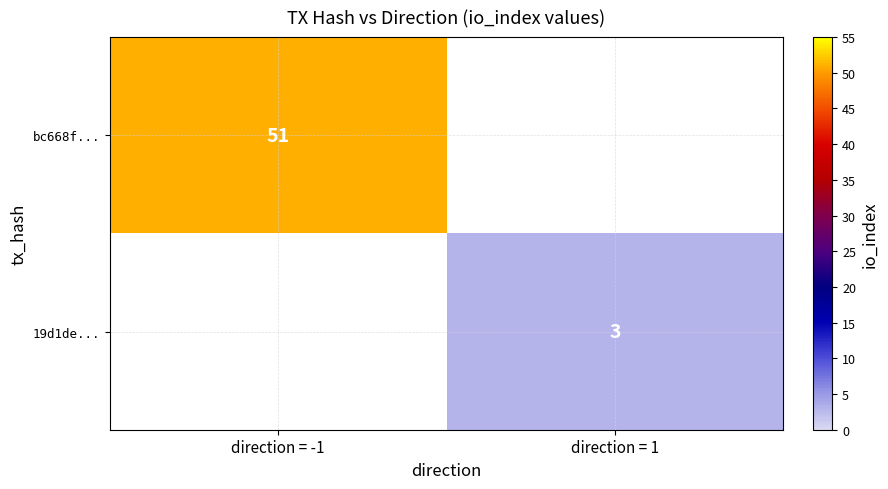

At which category is the sum across all series the highest?

direction = -1